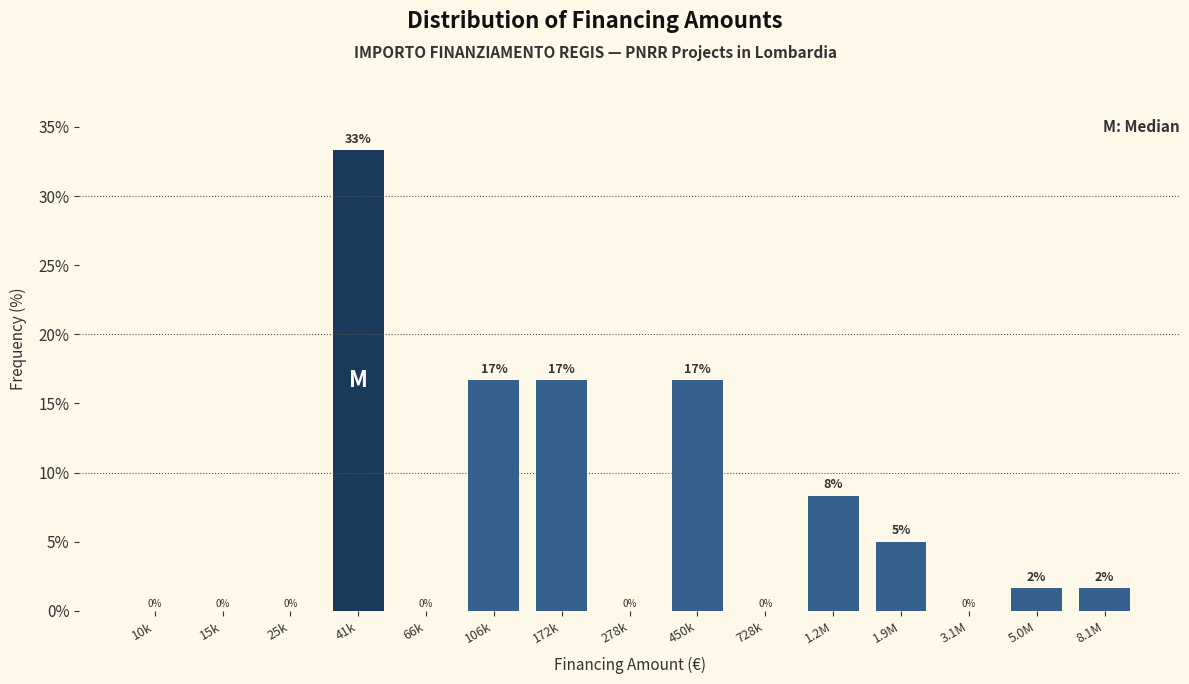

What is the greatest value displayed?

33.3